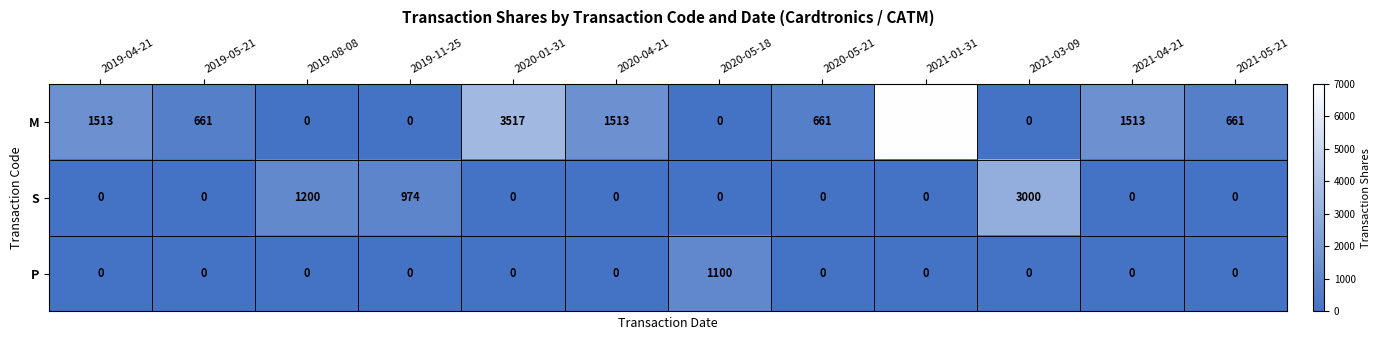

The S series shows 0 at 2019-04-21. True or false?

True